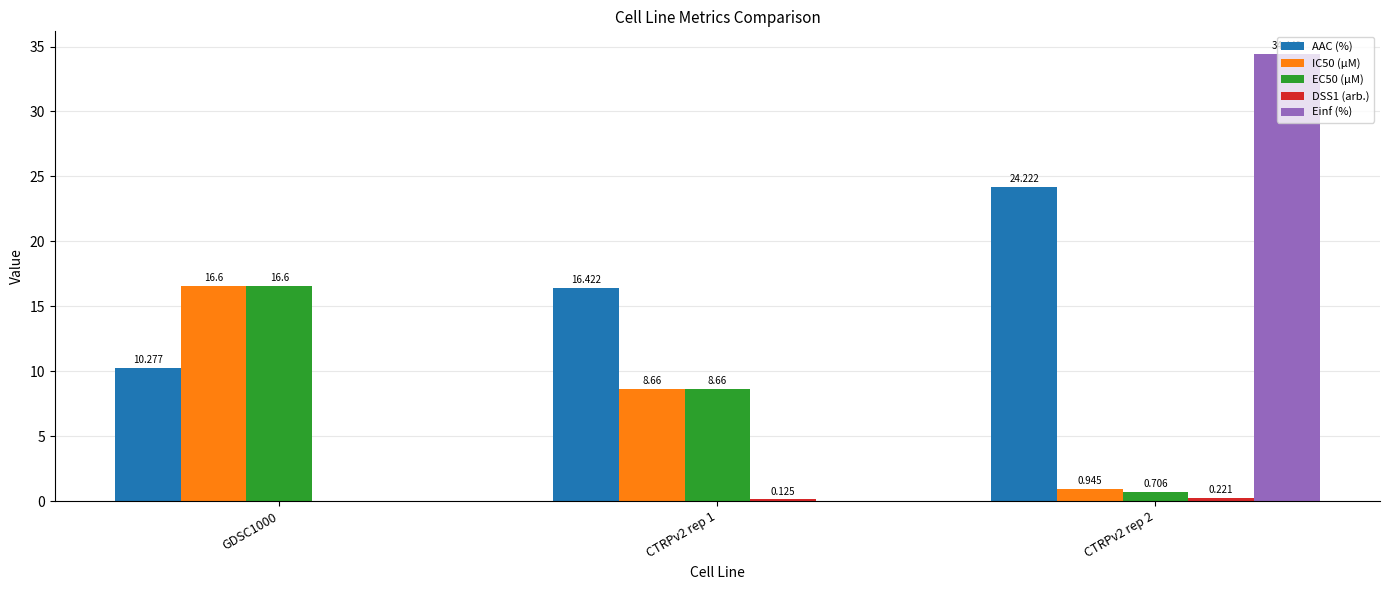

Which series has the largest total across all categories?

AAC (%)